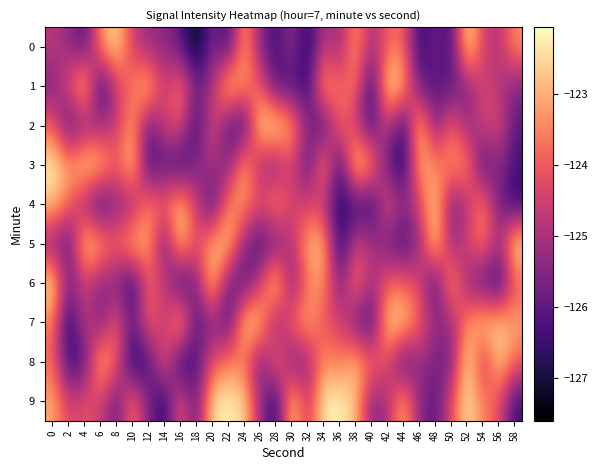

What is the minimum value shown in the chart?

-127.6